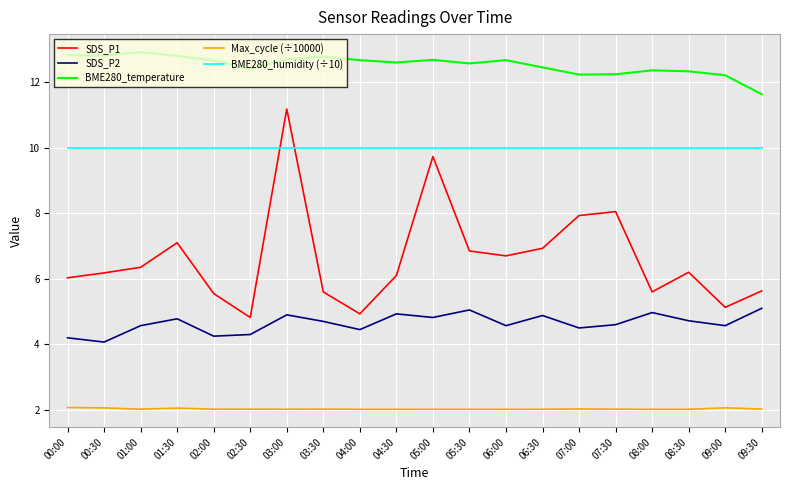

What is the greatest value displayed?

12.9